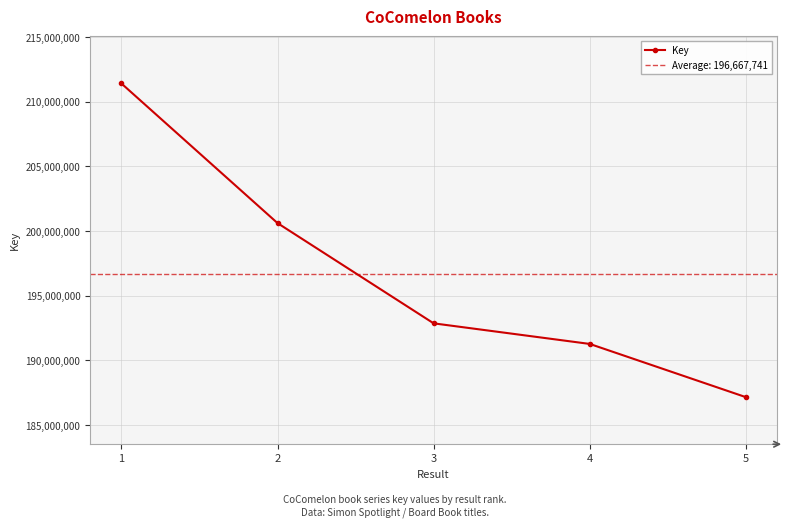

What is the value of the 5th point from the left?

187160807